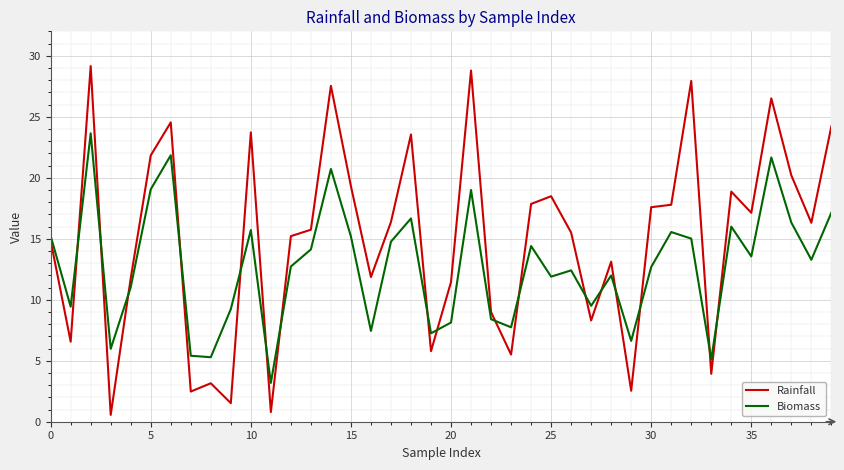

Which series has the largest total across all categories?

Rainfall